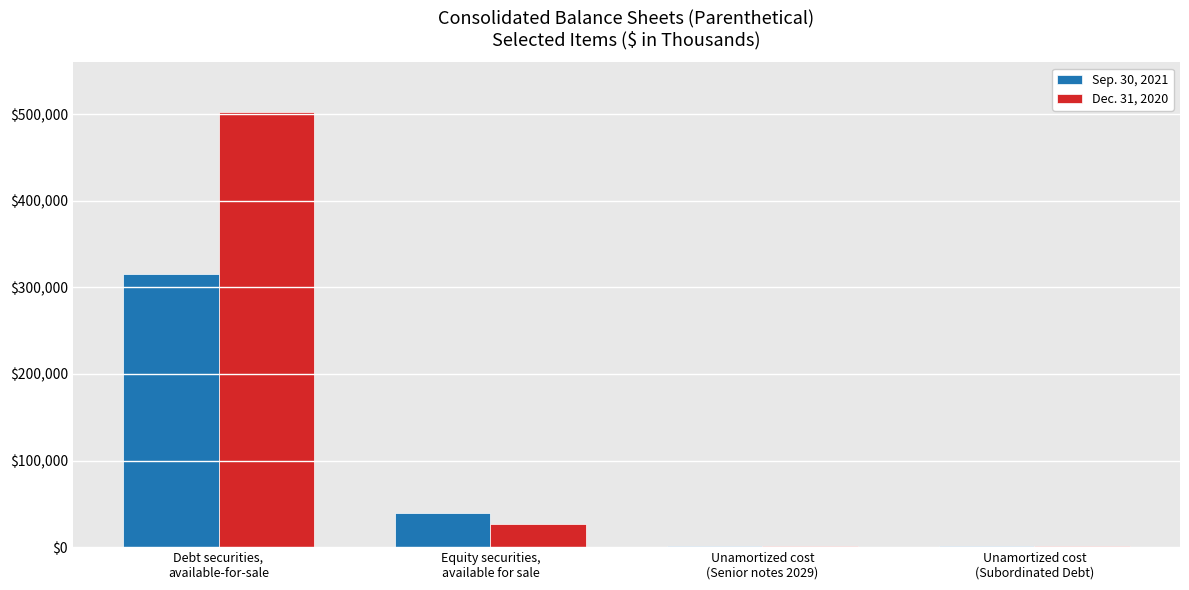

Which series has the largest total across all categories?

Dec. 31, 2020